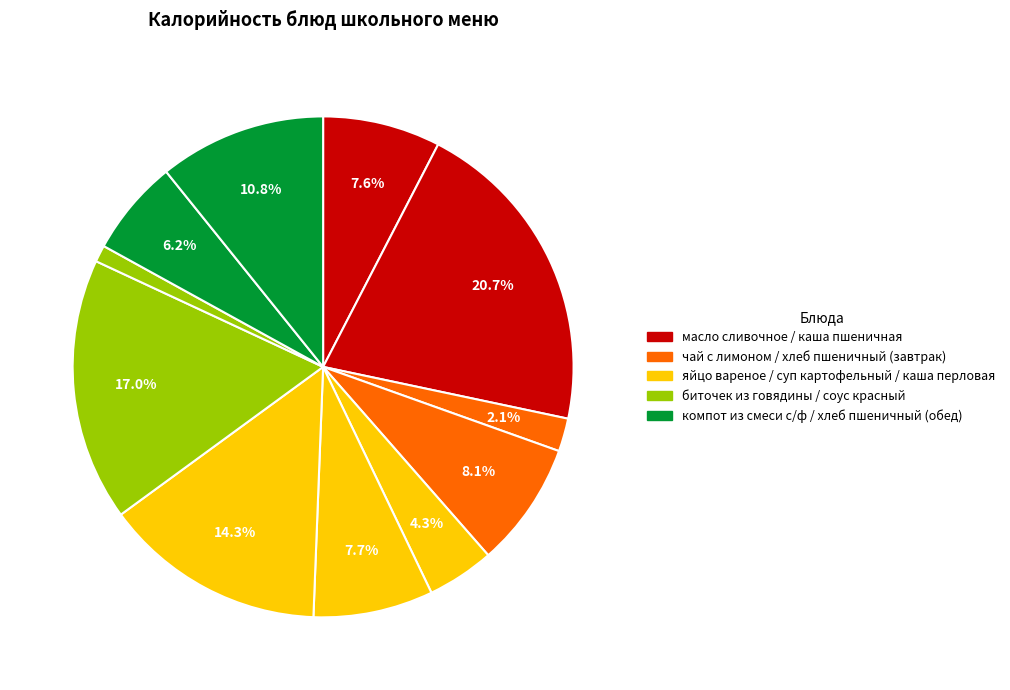

Count the number of slices in the pie.

11